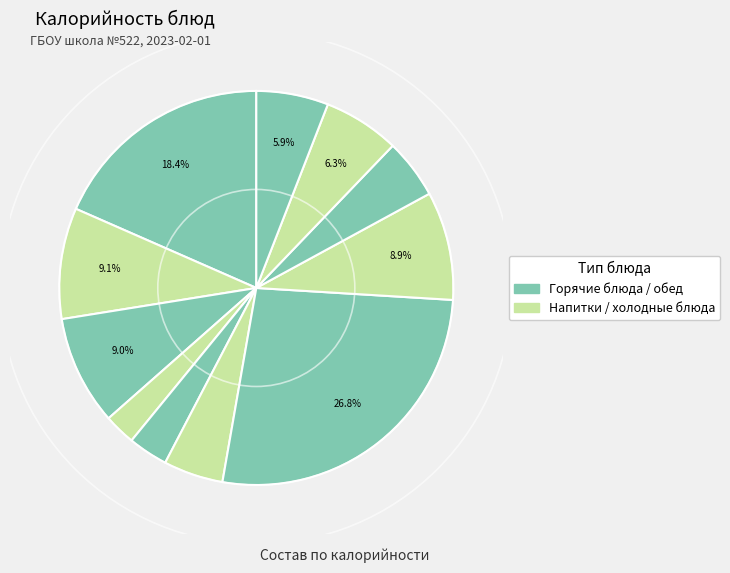

To the nearest percent, what is the average slice percentage?

9%